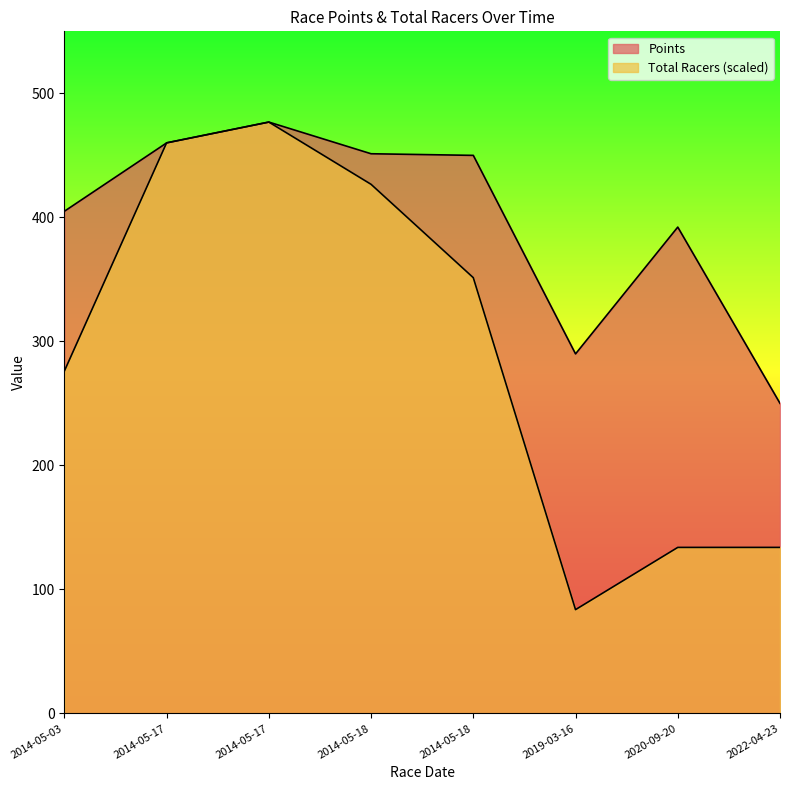

Is the value of Points at 2014-05-17 greater than the value of Total Racers at 2014-05-18?

Yes